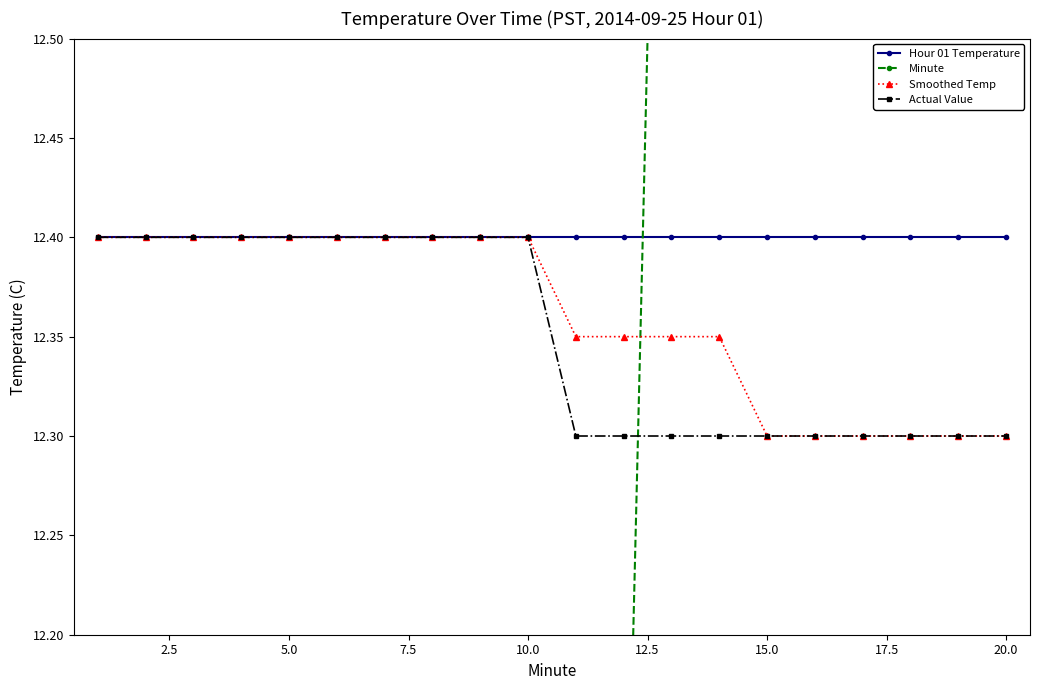

The value of Hour 01 Temperature at 20.0 is 8.5. True or false?

False